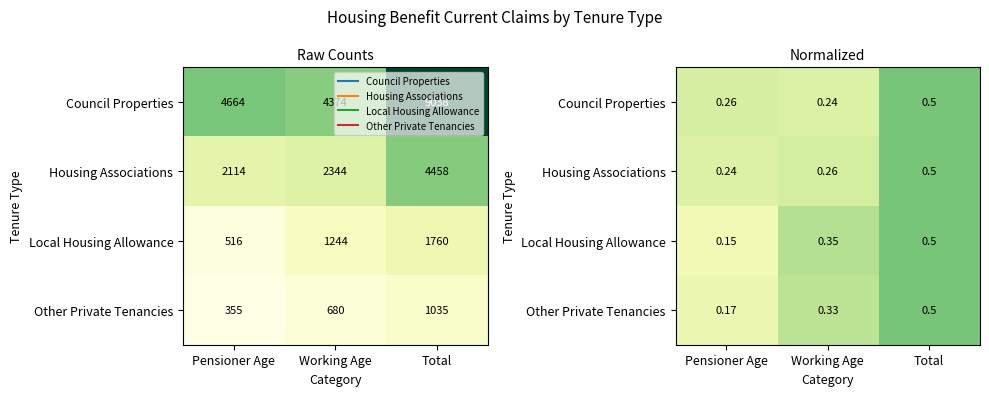

At which label does Other Private Tenancies reach its minimum?

Pensioner Age